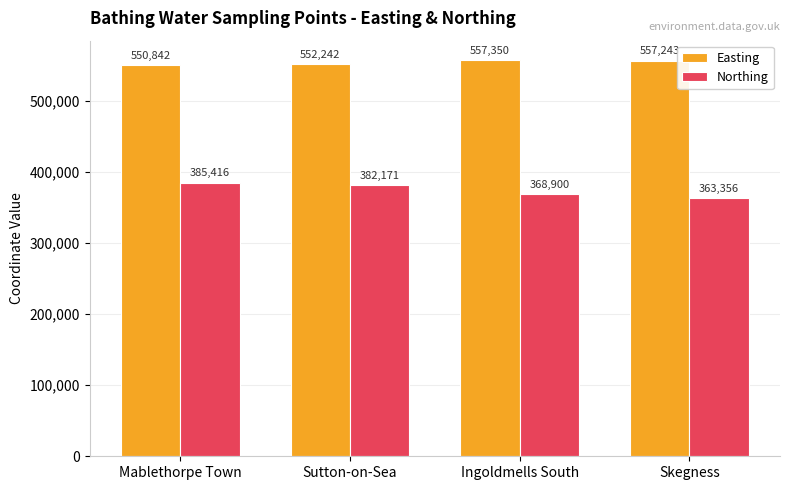

How many data points does each series have?

4